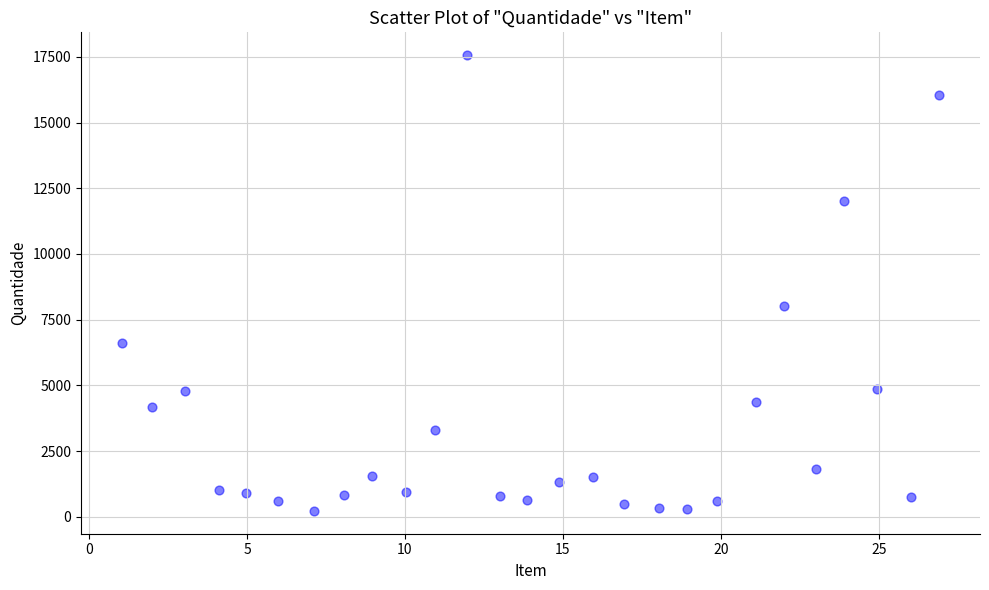

What is the range of X values (max minus min)?

25.9